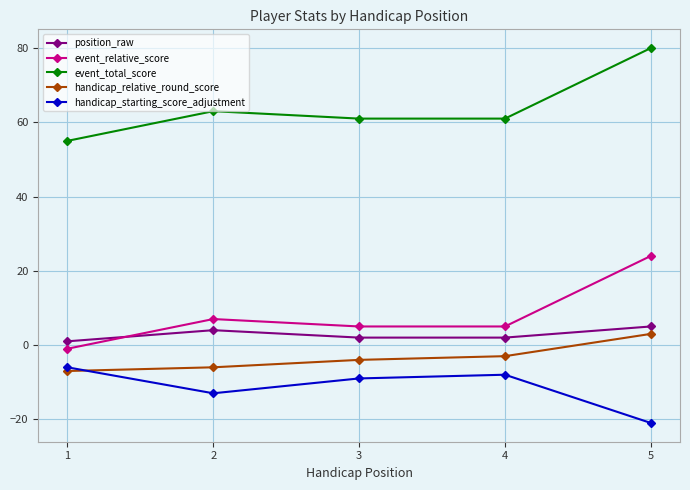

Where is handicap_relative_round_score nearest to the value -2?

4